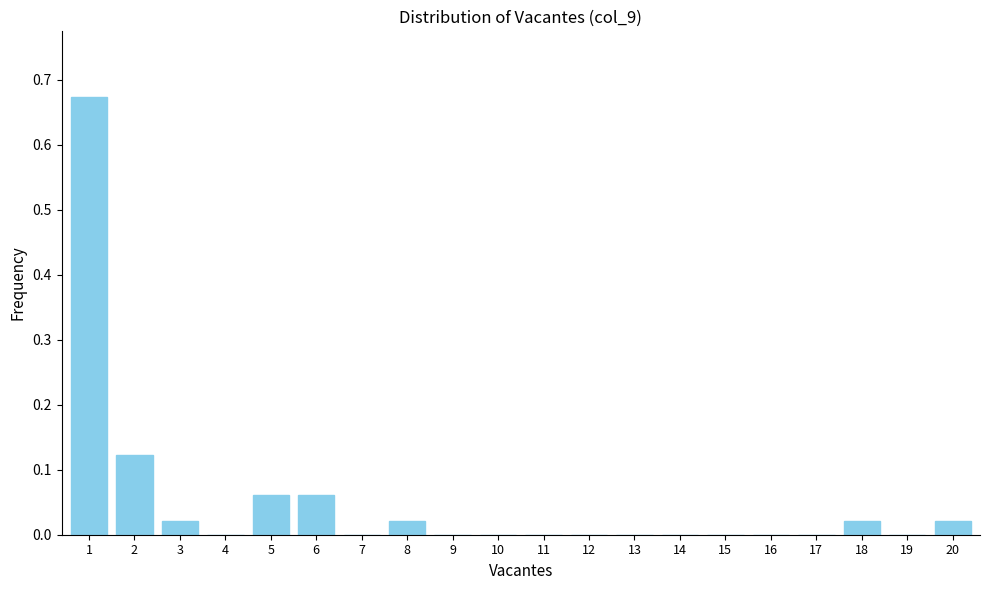

The value at 9 is 0.0. True or false?

True